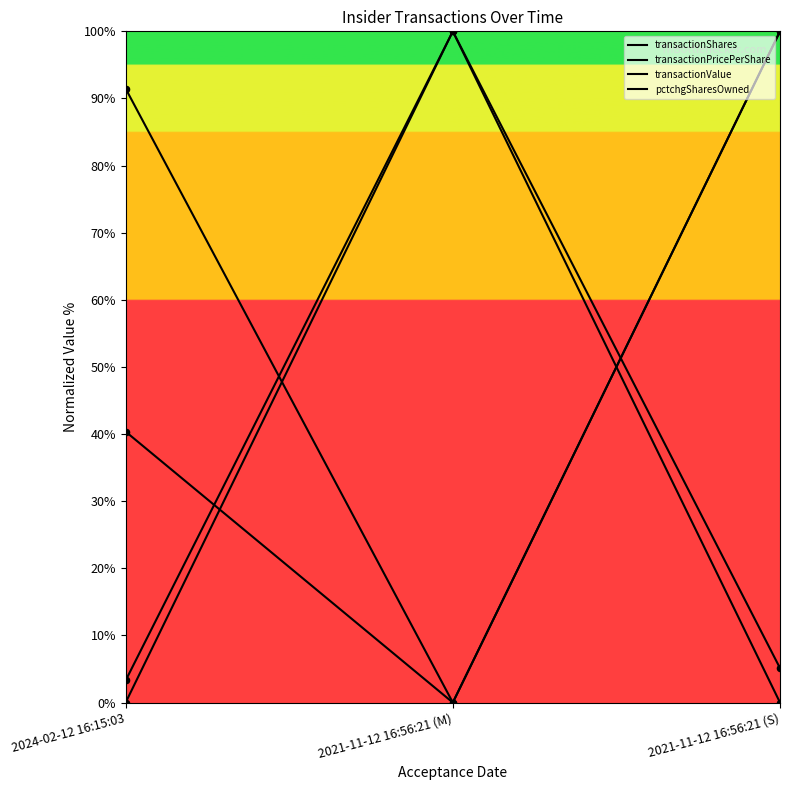

Is this an area chart (filled region under the line)?

No